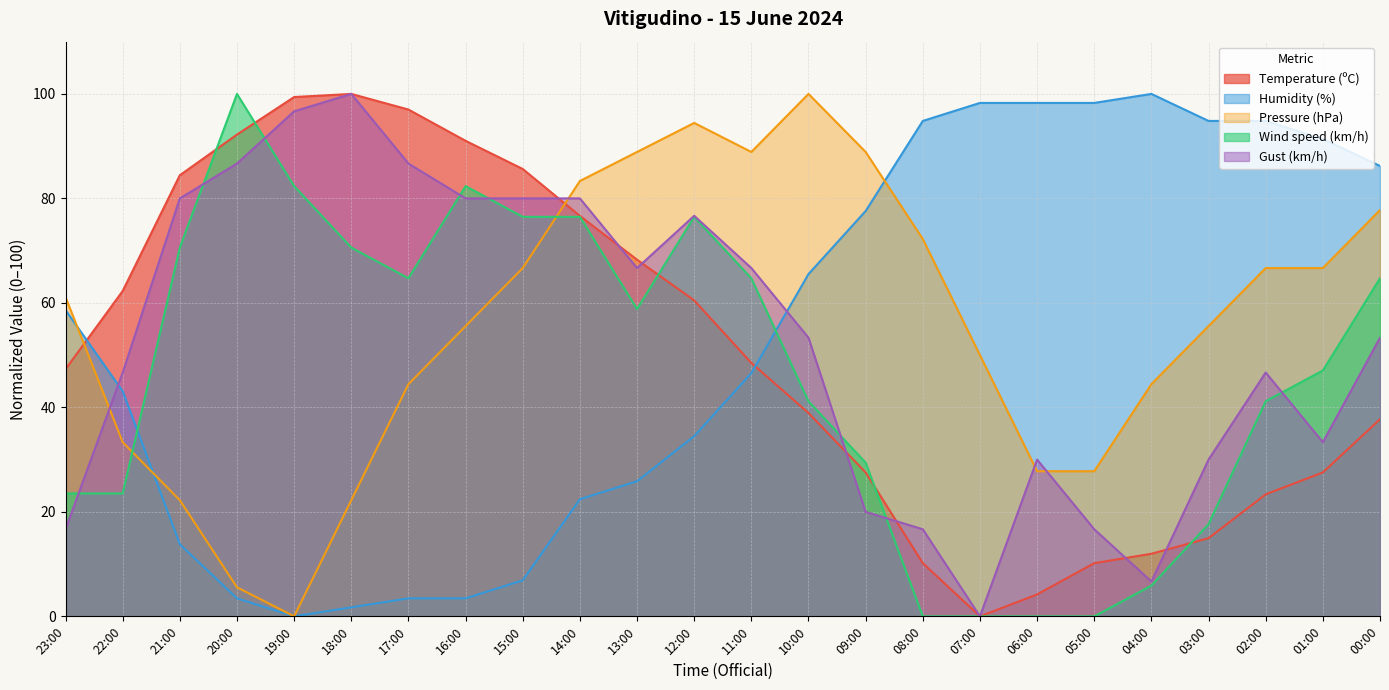

The Temperature (ºC) series shows 37.7 at 00:00. True or false?

True